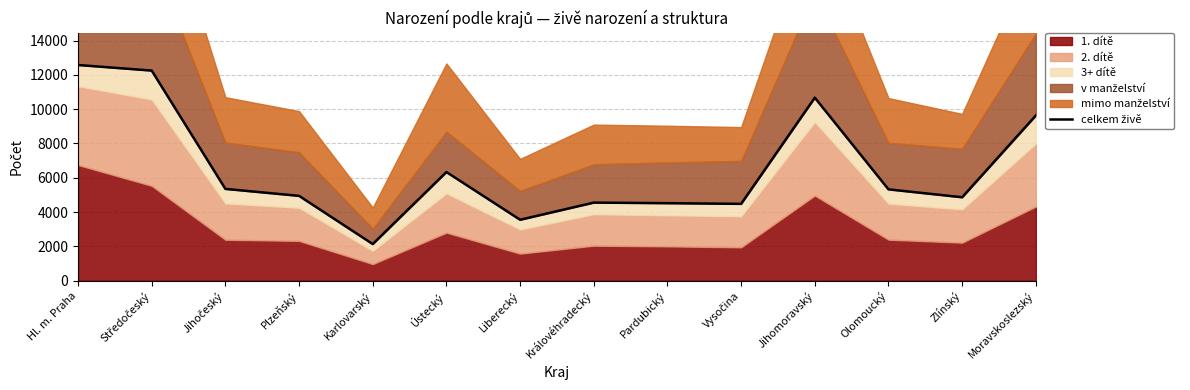

Rank the categories by value from lowest to highest.

Karlovarský, Liberecký, Vysočina, Pardubický, Královéhradecký, Zlínský, Plzeňský, Olomoucký, Jihočeský, Ústecký, Moravskoslezský, Jihomoravský, Středočeský, Hl. m. Praha